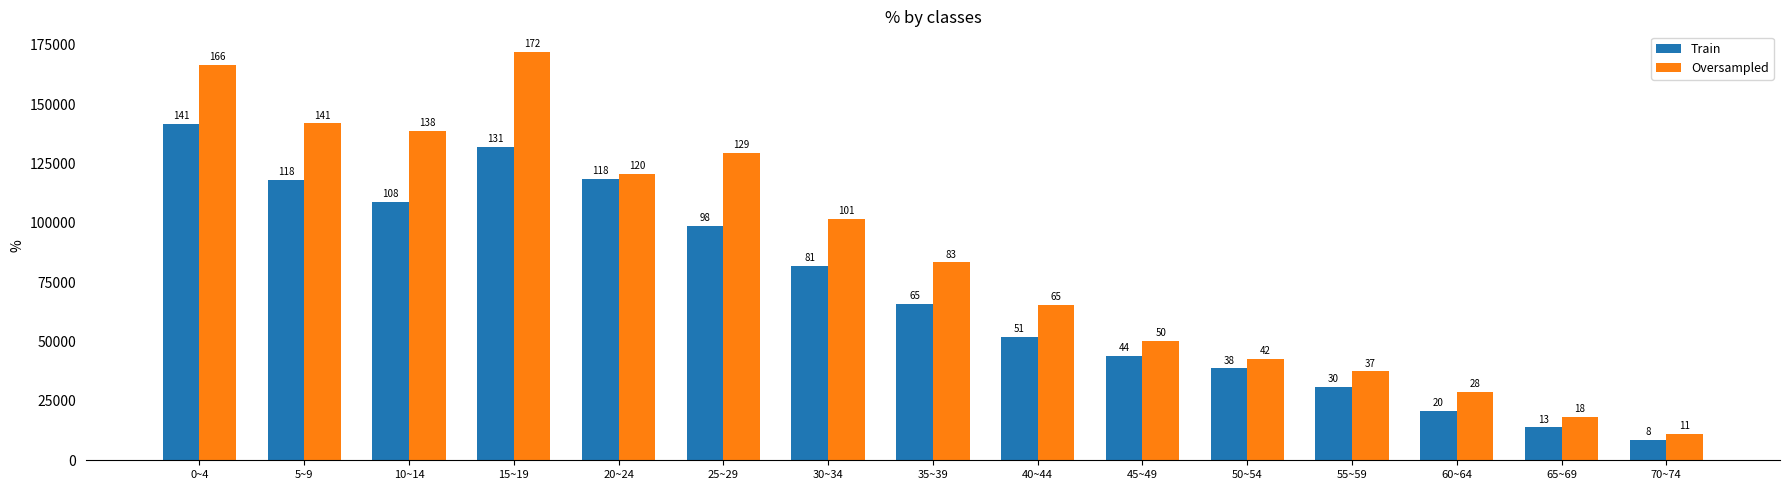

What is the greatest value displayed?

172014